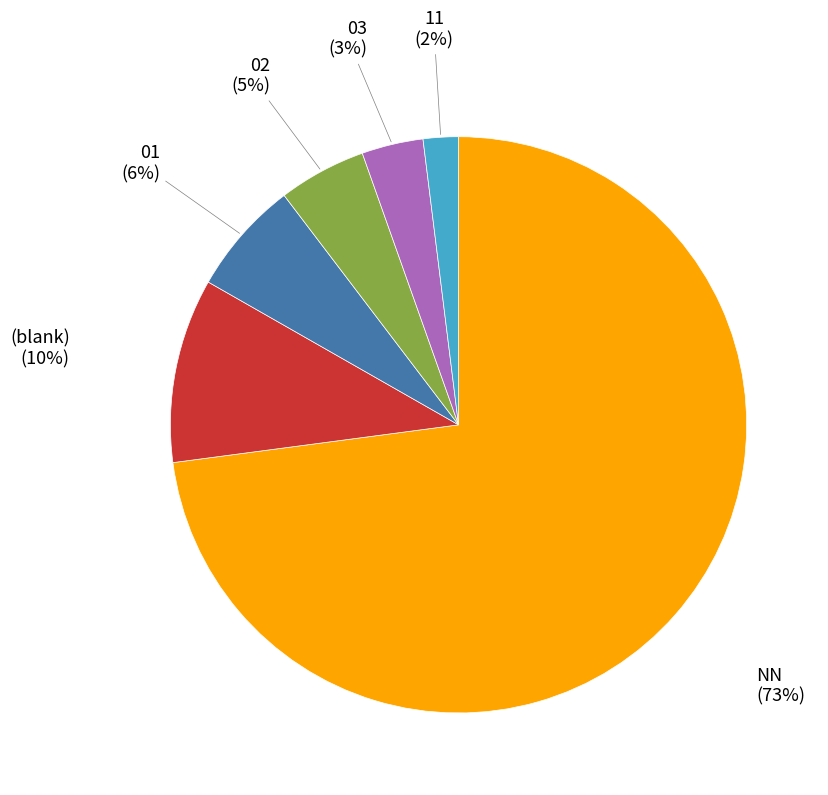

Is there a majority slice in this chart?

Yes